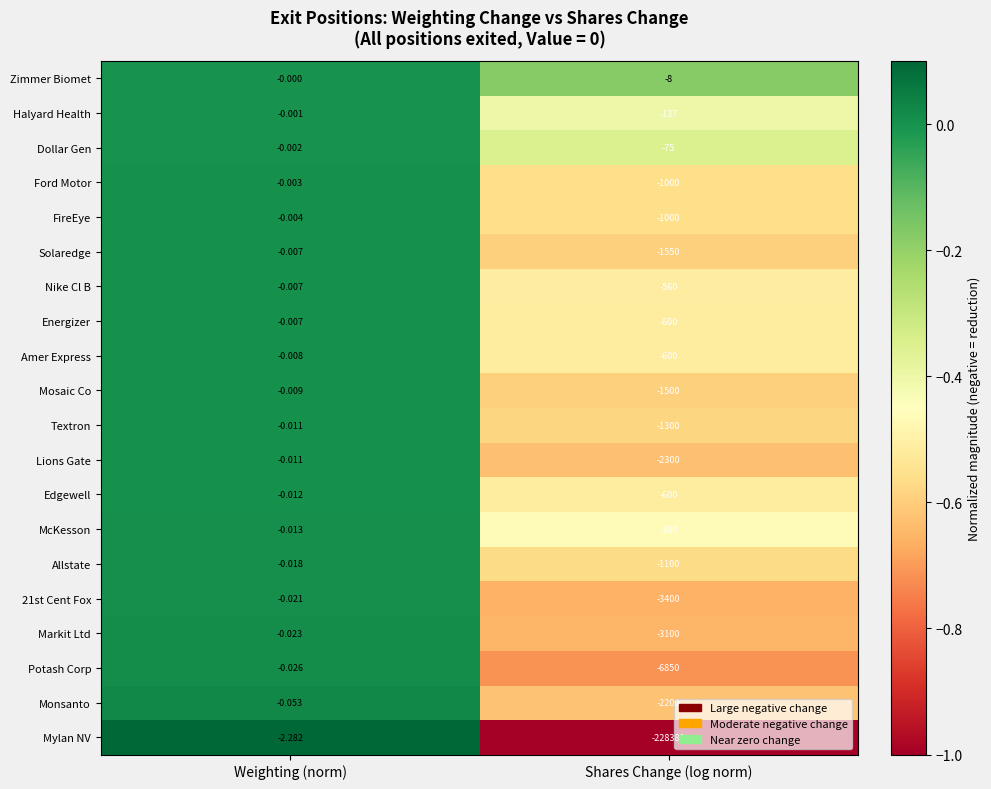

Where is FireEye nearest to the value -500?

Weighting (norm)